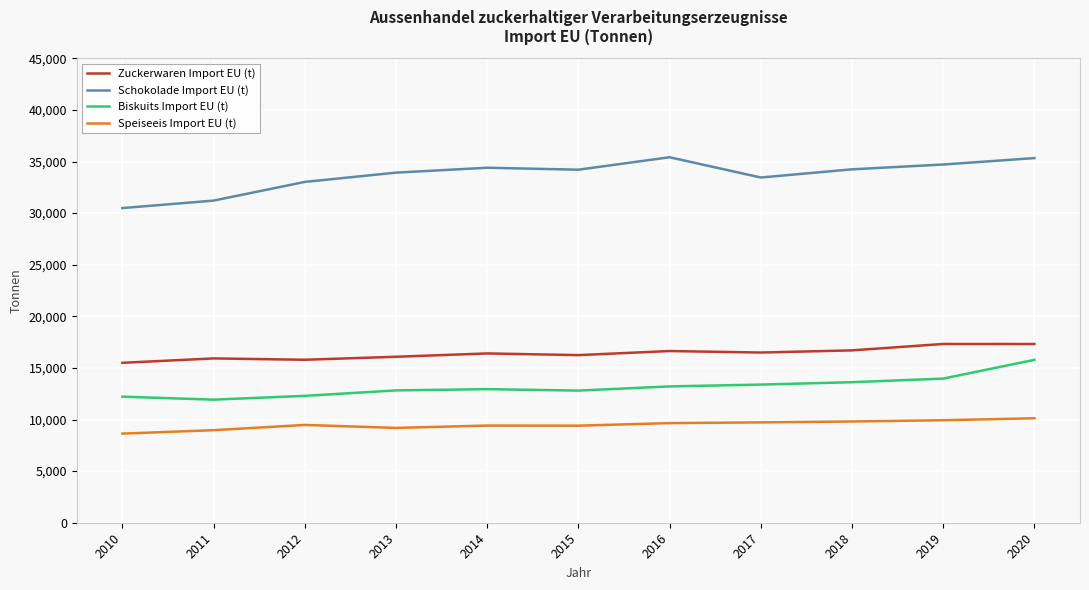

How many lines are shown in the chart?

4